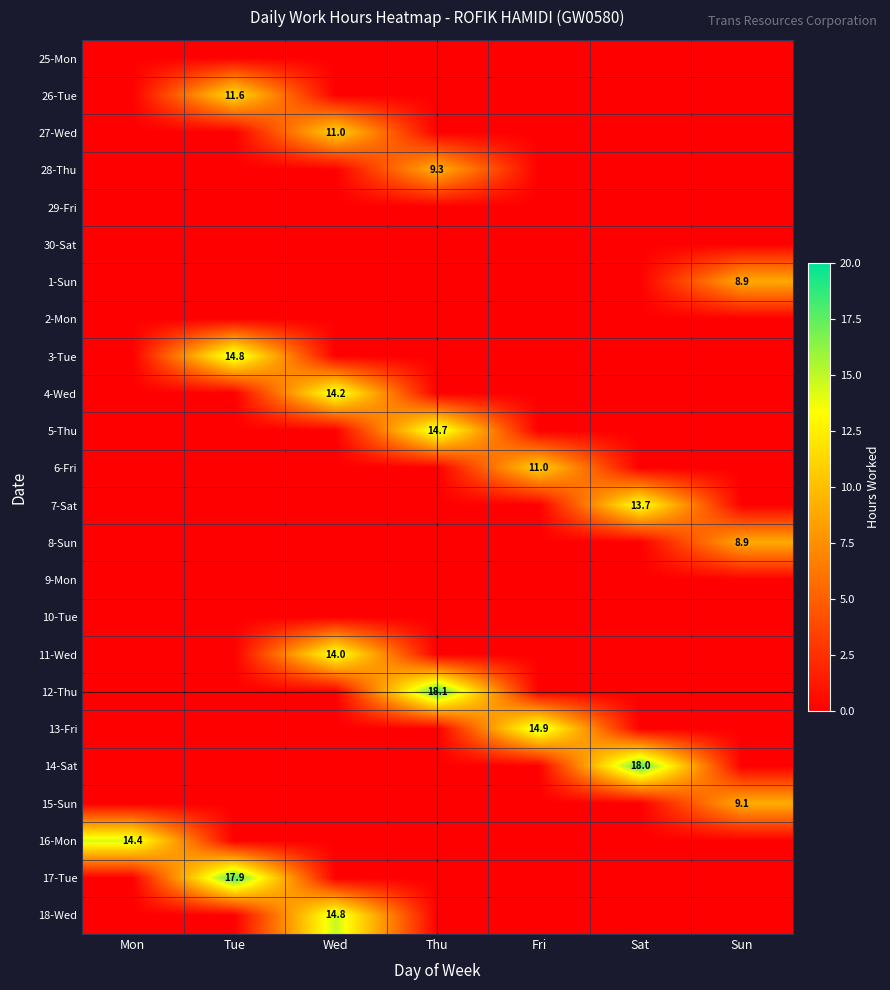

The value of 15-Sun at Sun is 14.7. True or false?

False